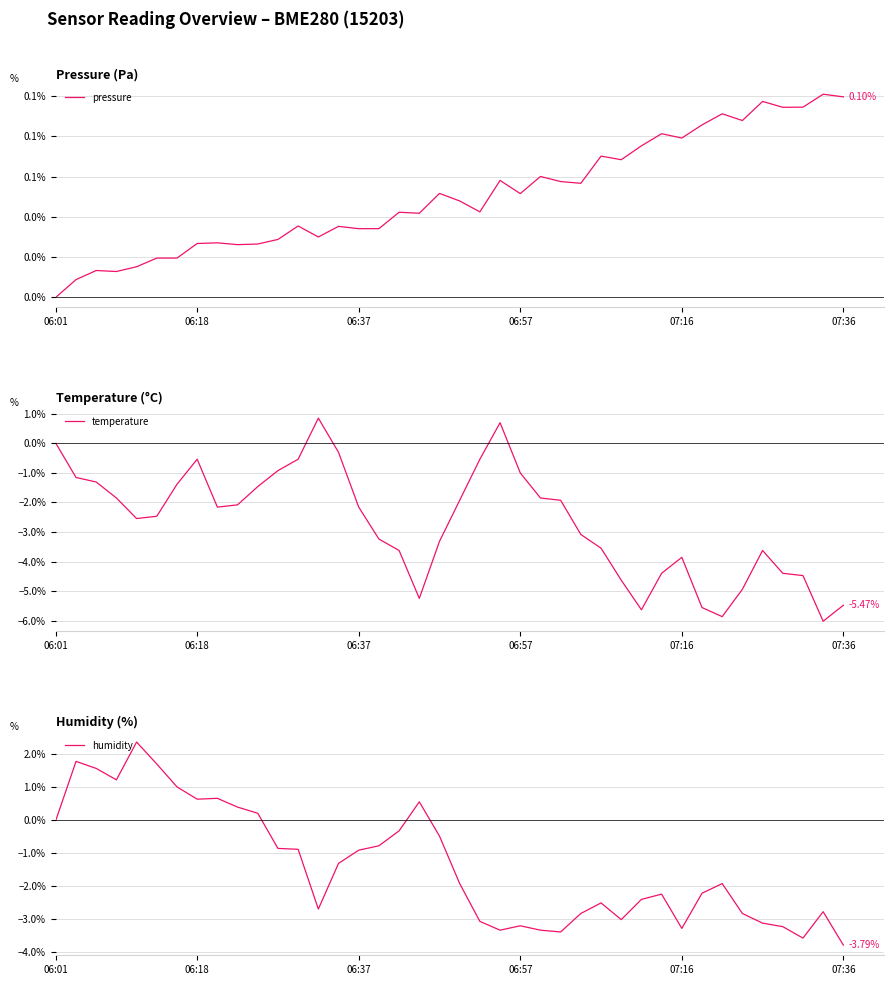

True or false: pressure and temperature intersect in this chart.

True